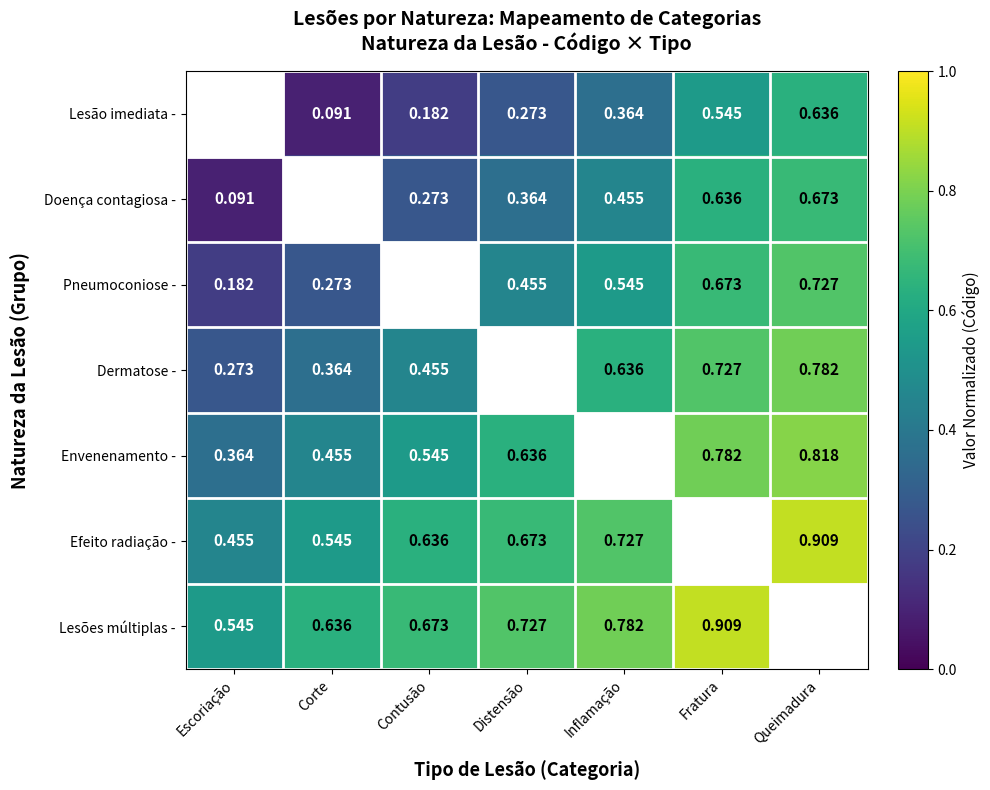

Is the value of Envenenamento - at Contusão greater than the value of Lesão imediata - at Contusão?

Yes